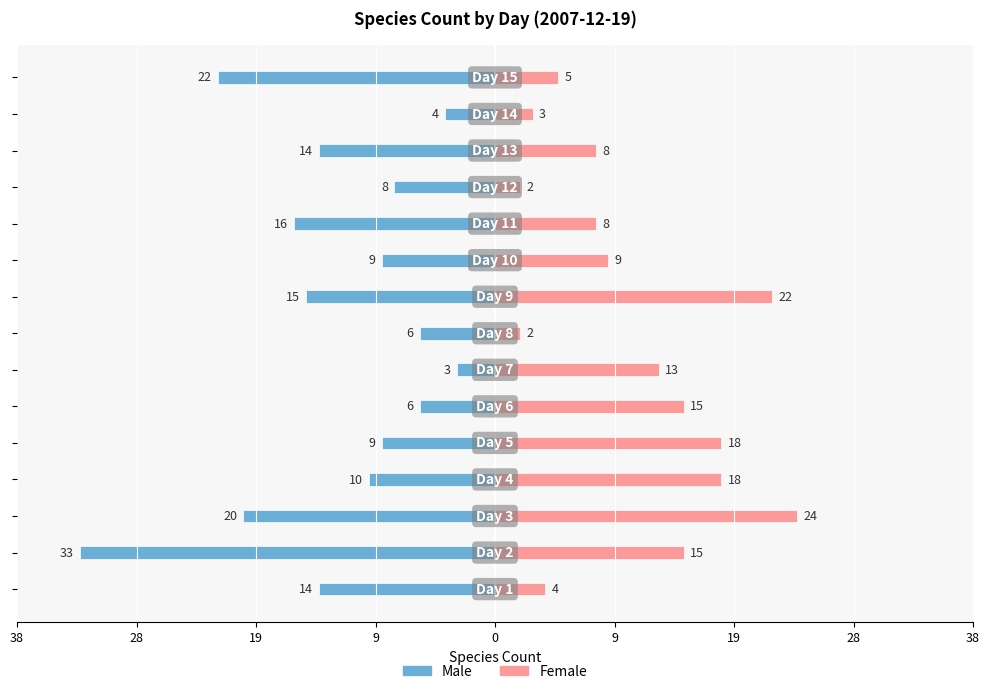

What is the difference between the second highest and second lowest values in the Female series?

20